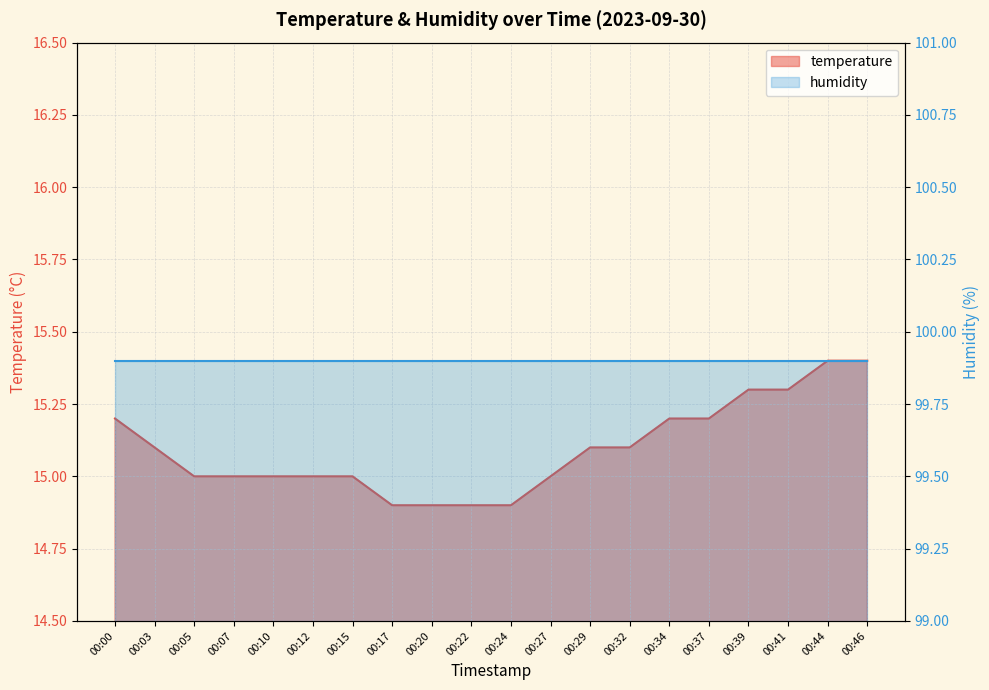

Rank the categories by value from lowest to highest.

00:17, 00:20, 00:22, 00:24, 00:05, 00:07, 00:10, 00:12, 00:15, 00:27, 00:03, 00:29, 00:32, 00:00, 00:34, 00:37, 00:39, 00:41, 00:44, 00:46